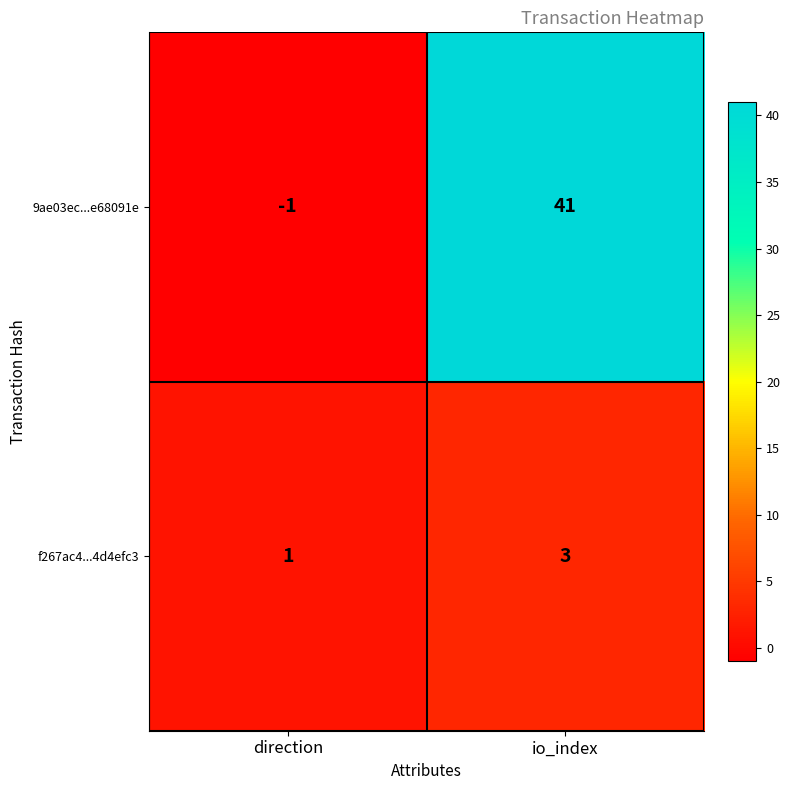

Which series has the widest spread of values?

9ae03ec...e68091e